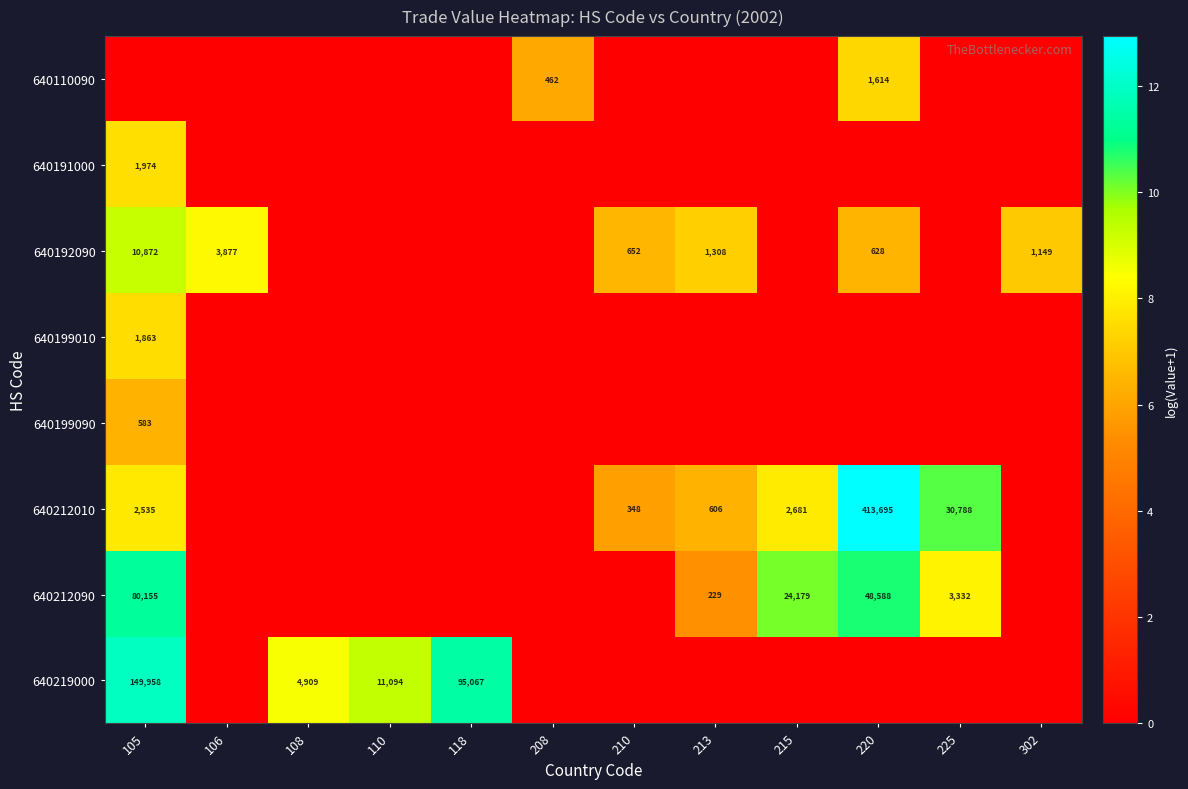

What is the total value across all series at 213?

19.0